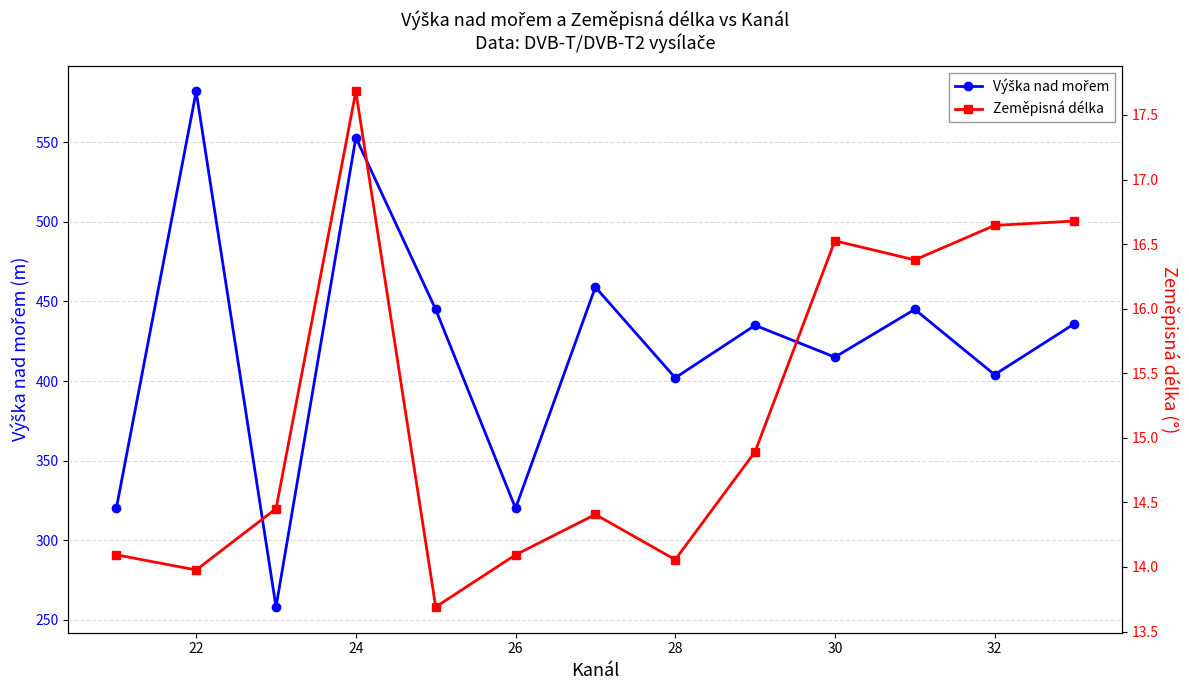

Count the number of data series in this chart.

2